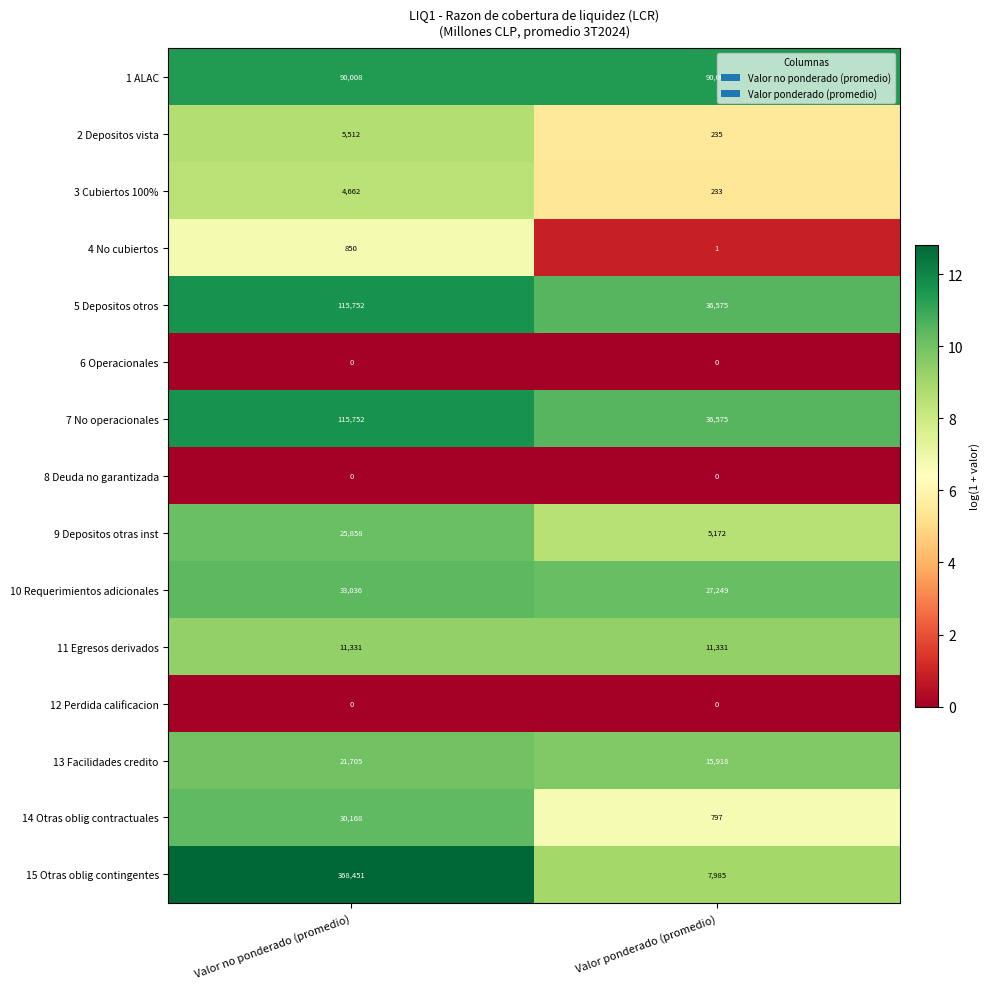

Which series has the largest range (max minus min)?

15 Otras oblig contingentes